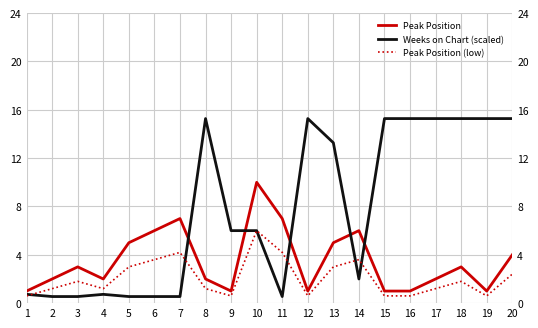

In Peak Position (low), how many points are lower than both neighbors (excluding endpoints)?

4